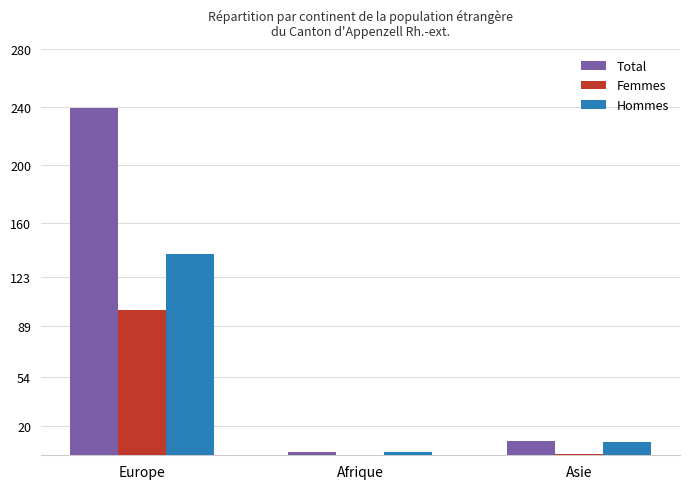

Are the bars grouped side by side (vs. stacked)?

Yes